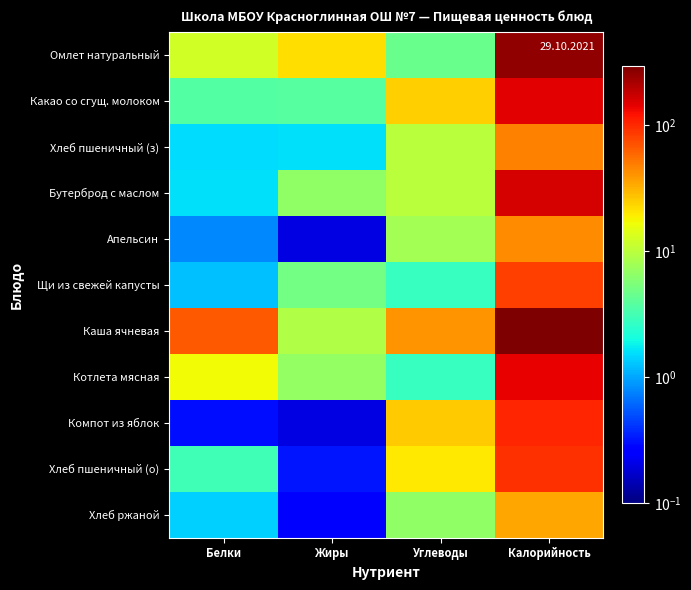

Reading left to right, what are all the values shown in this chart?

Омлет натуральный: Белки=12.5	Жиры=22.1	Углеводы=4.6	Калорийность=254.0
Какао со сгущ. молоком: Белки=3.7	Жиры=3.8	Углеводы=24.5	Калорийность=147.0
Хлеб пшеничный (з): Белки=1.5	Жиры=1.6	Углеводы=9.8	Калорийность=47.0
Бутерброд с маслом: Белки=1.6	Жиры=6.7	Углеводы=10.0	Калорийность=159.6
Апельсин: Белки=0.8	Жиры=0.2	Углеводы=8.1	Калорийность=43.0
Щи из свежей капусты: Белки=1.2	Жиры=5.0	Углеводы=2.8	Калорийность=83.0
Каша ячневая: Белки=65.8	Жиры=9.1	Углеводы=41.0	Калорийность=293.8
Котлета мясная: Белки=16.8	Жиры=6.9	Углеводы=2.8	Калорийность=140.7
Компот из яблок: Белки=0.3	Жиры=0.2	Углеводы=25.1	Калорийность=103.0
Хлеб пшеничный (о): Белки=3.0	Жиры=0.3	Углеводы=19.7	Калорийность=94.0
Хлеб ржаной: Белки=1.4	Жиры=0.2	Углеводы=6.7	Калорийность=34.8